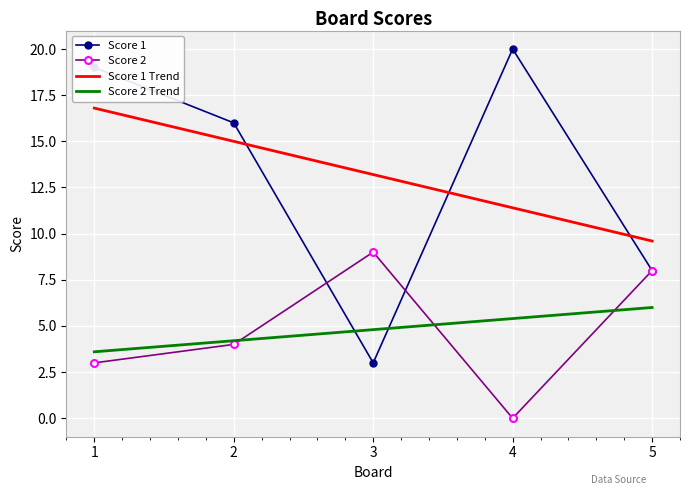

Which has a higher value, 5 or 1?

1